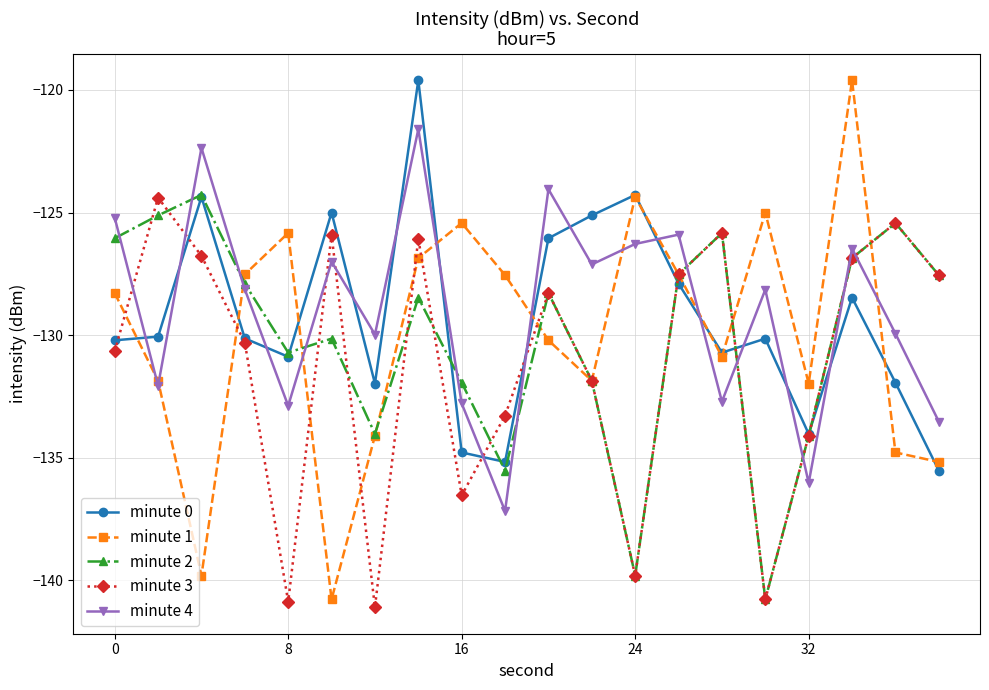

Which series ends up on top after the final intersection of minute 4 and minute 3?

minute 3